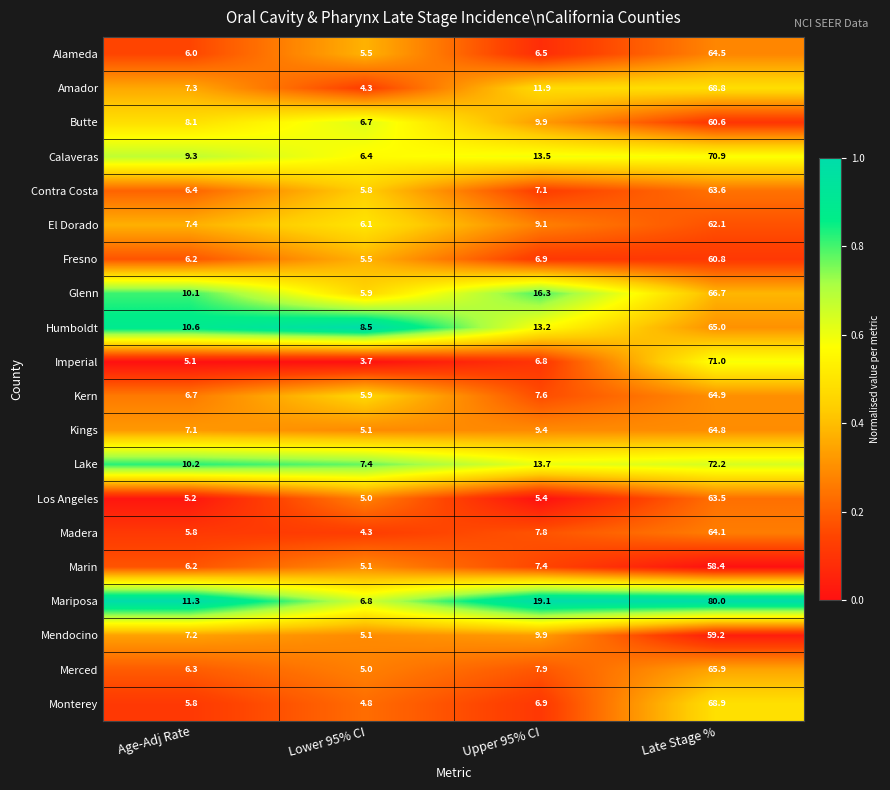

What is the total value across all series at Late Stage %?

1315.9